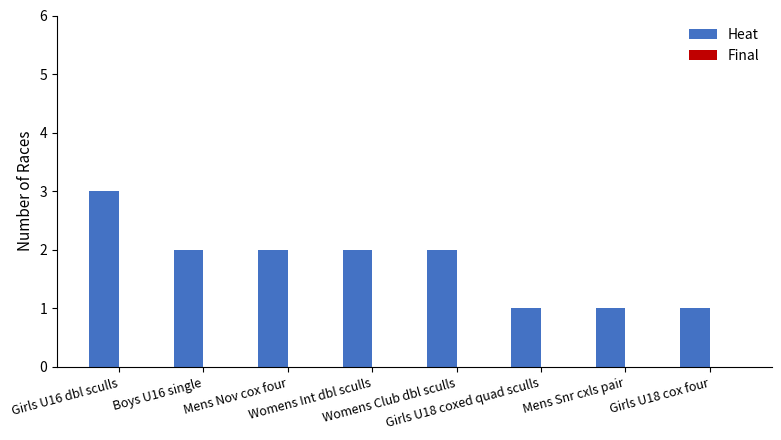

What is the sum of all values?

14